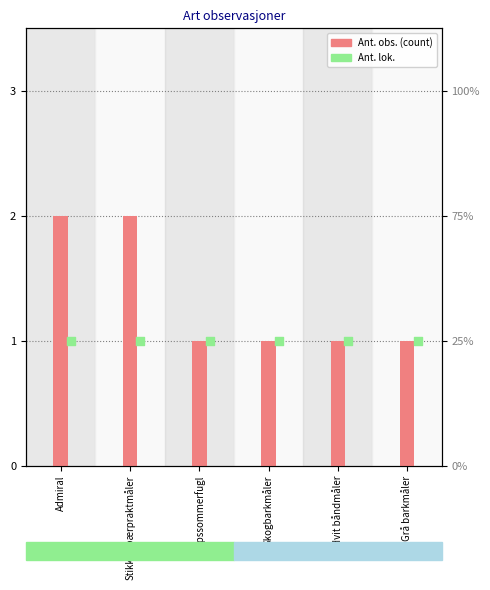

Which has a higher value, Stikkelsbærpraktmåler or Hvit båndmåler?

Stikkelsbærpraktmåler